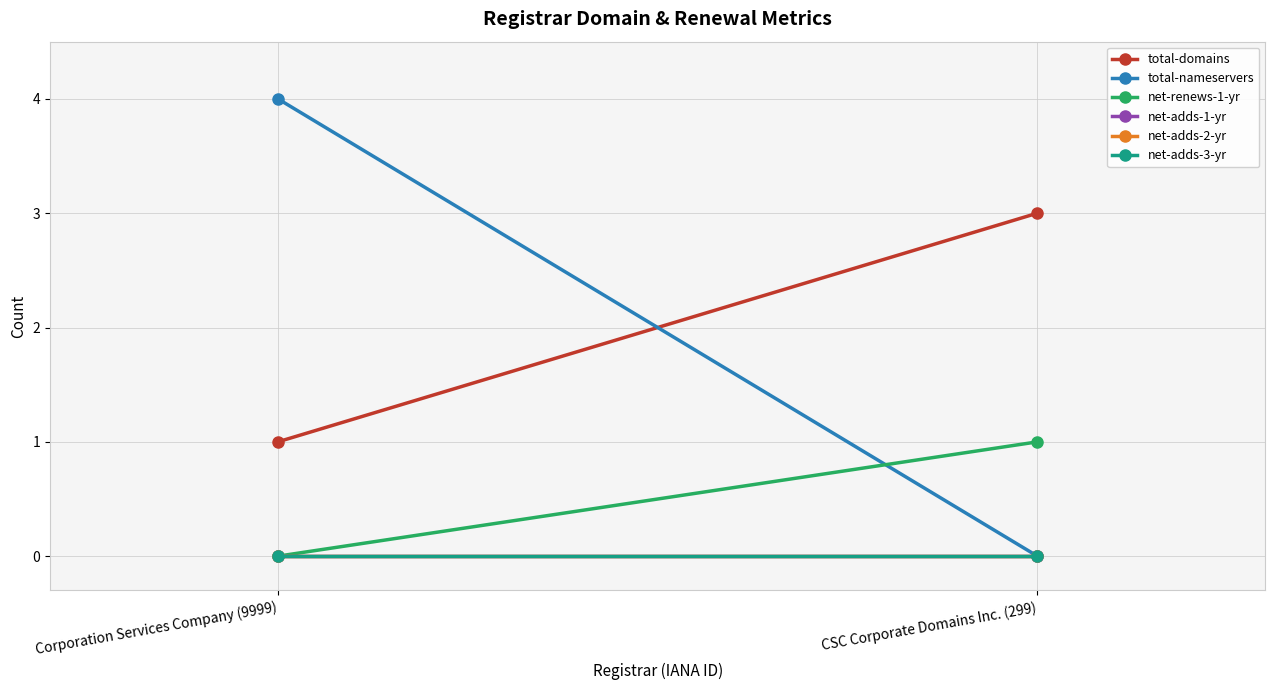

What is the label of the 1st point from the right?

CSC Corporate Domains Inc. (299)